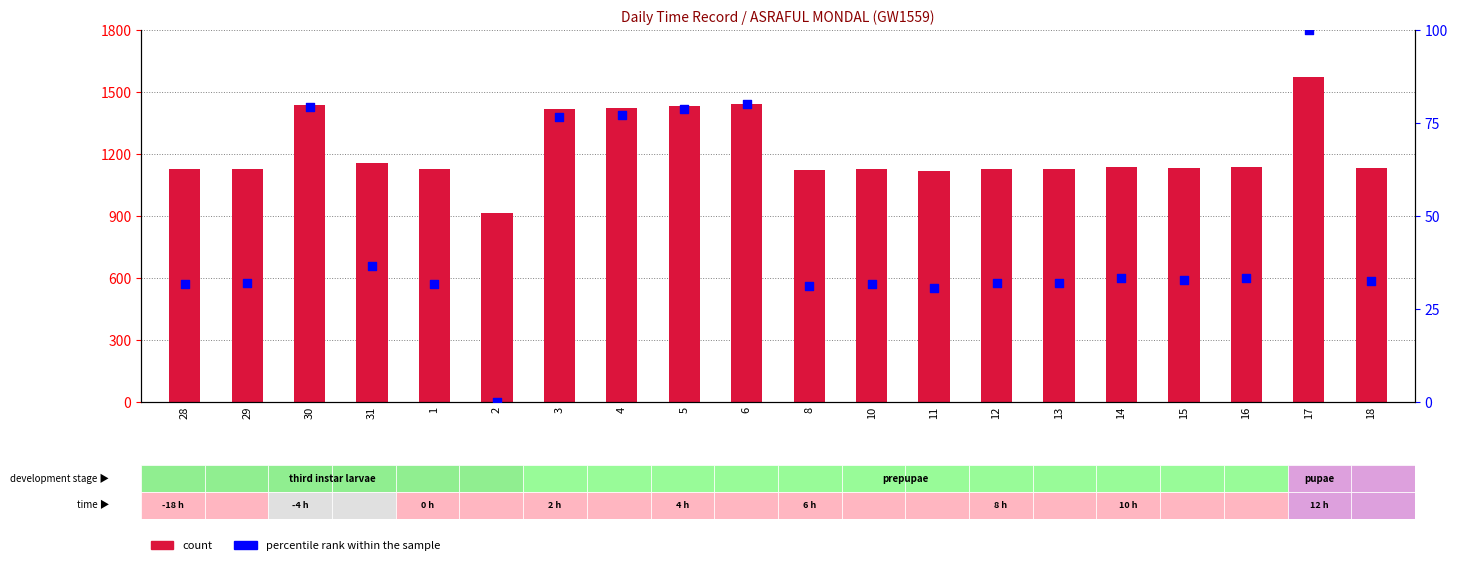

At which category is the sum across all series the highest?

17